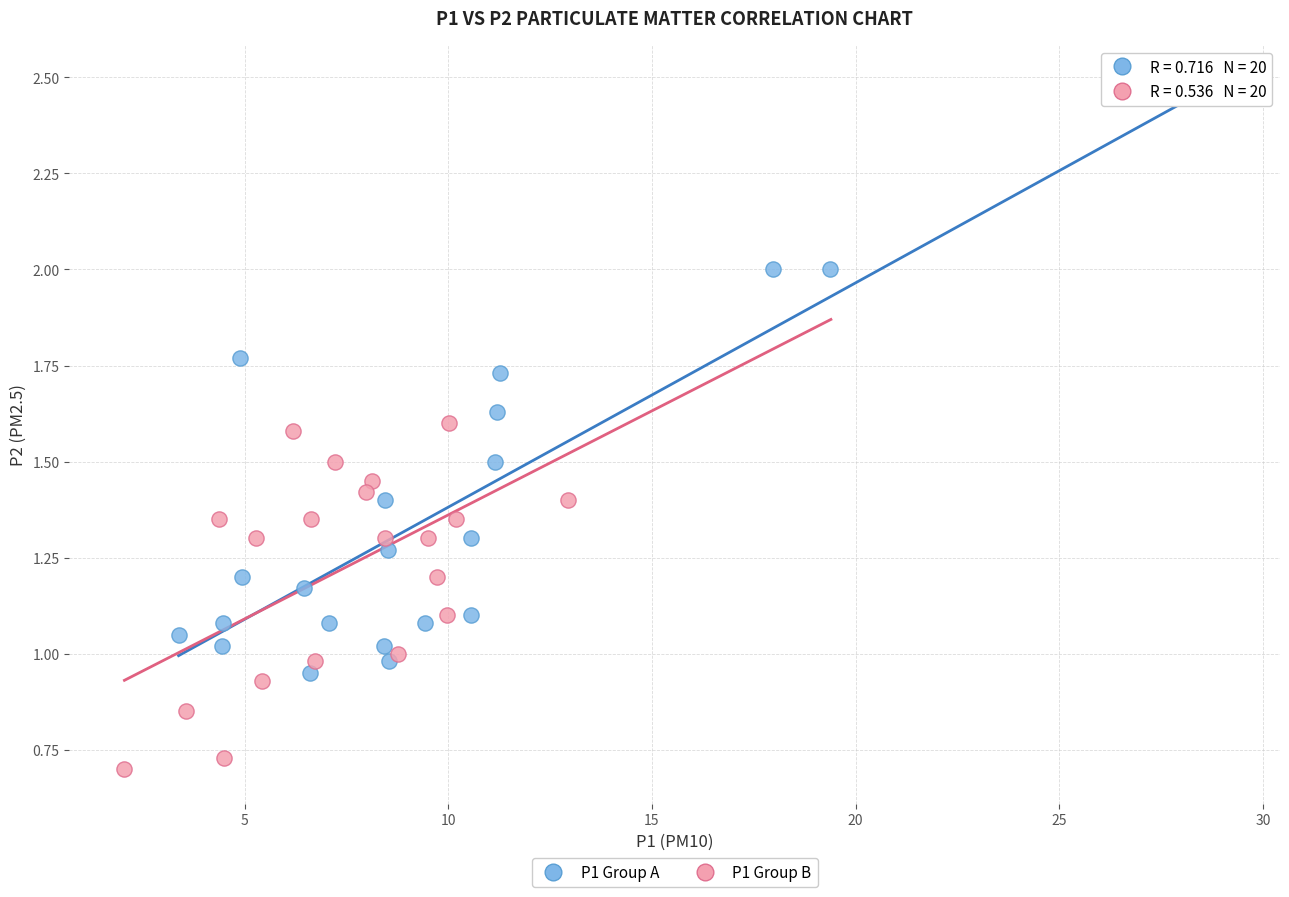

Which series has the widest spread of Y values?

P1 Group A